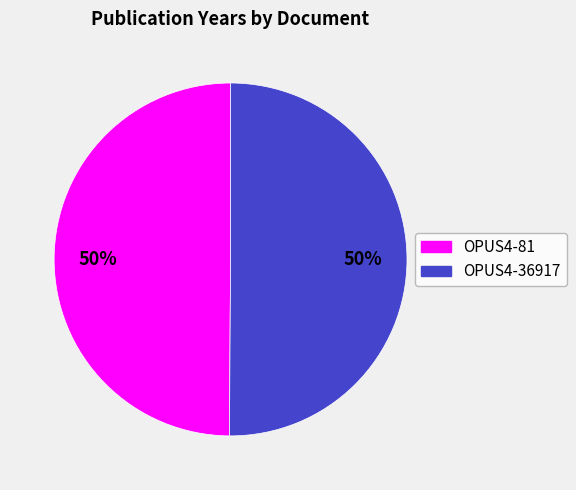

The OPUS4-36917 slice represents 50% of the pie. True or false?

True